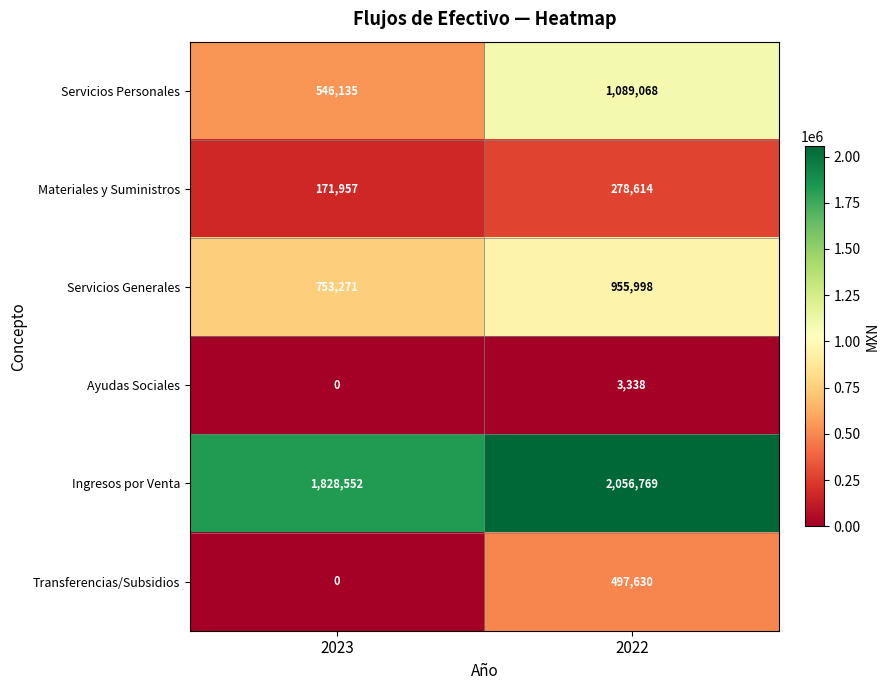

At 2022, list the series in order from smallest to largest.

Ayudas Sociales, Materiales y Suministros, Transferencias/Subsidios, Servicios Generales, Servicios Personales, Ingresos por Venta